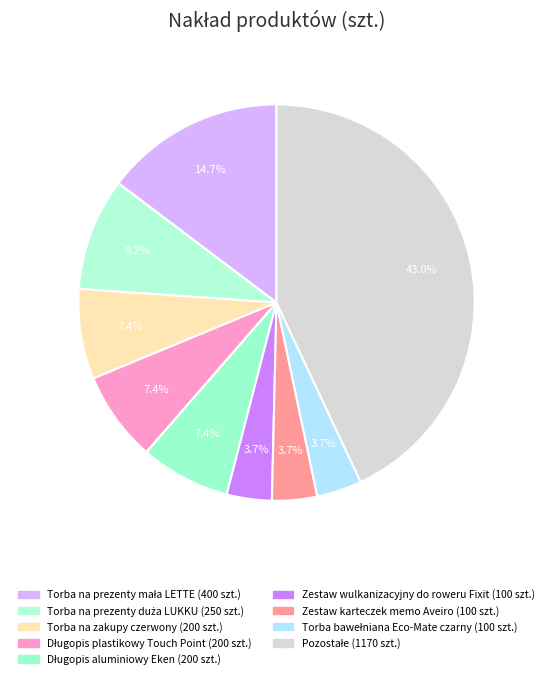

Count the number of slices in the pie.

9